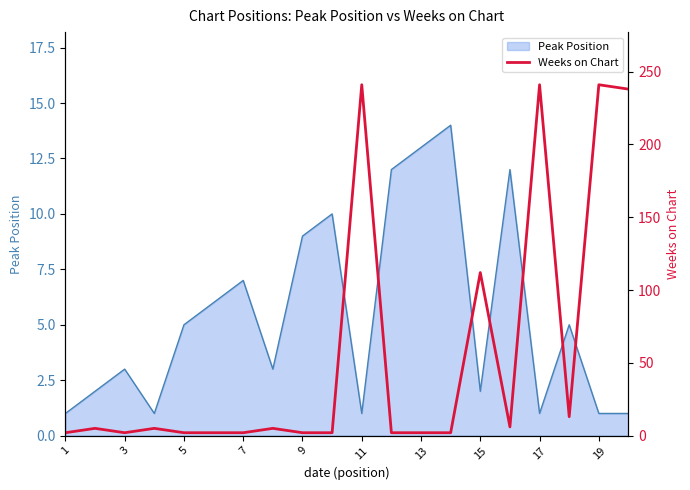

What is the highest value of the Peak Position series?

14